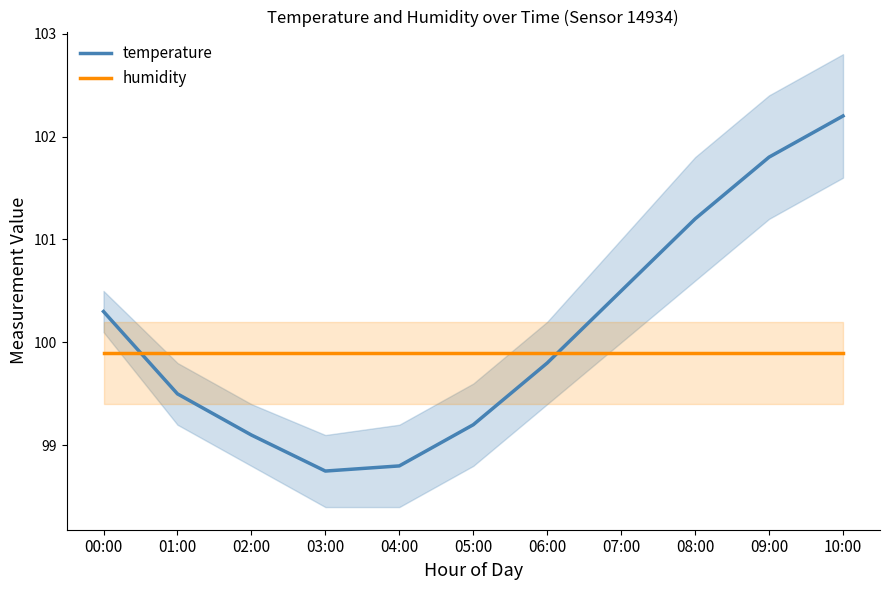

Reading left to right, transcribe all the data shown in this chart.

temperature: 00:00=100.3	01:00=99.5	02:00=99.1	03:00=98.8	04:00=98.8	05:00=99.2	06:00=99.8	07:00=100.5	08:00=101.2	09:00=101.8	10:00=102.2
humidity: 00:00=99.9	01:00=99.9	02:00=99.9	03:00=99.9	04:00=99.9	05:00=99.9	06:00=99.9	07:00=99.9	08:00=99.9	09:00=99.9	10:00=99.9